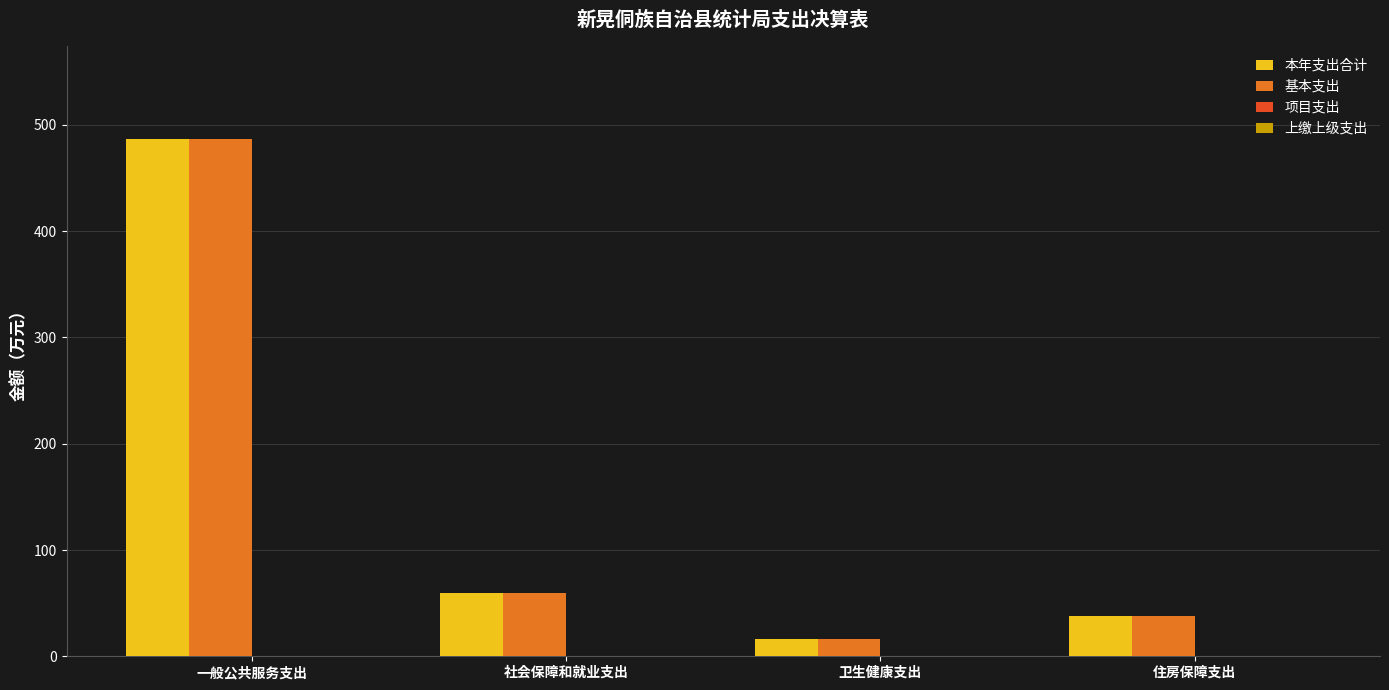

Is the value of 基本支出 at 卫生健康支出 greater than the value of 本年支出合计 at 社会保障和就业支出?

No